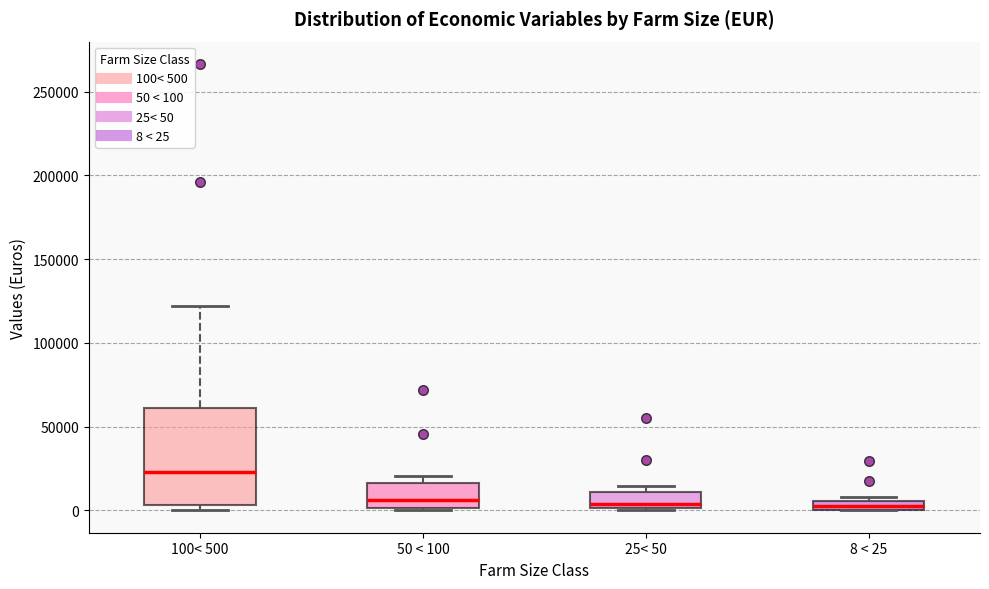

Comparing the boxes themselves (not the whiskers), which one is the tallest?

100< 500